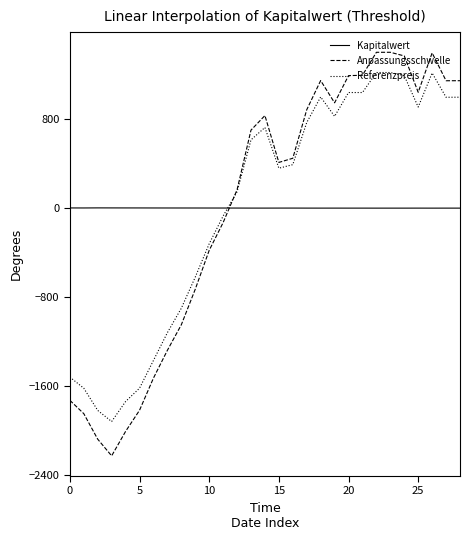

List the series in order of their peak value, highest first.

Anpassungsschwelle, Referenzpreis, Kapitalwert